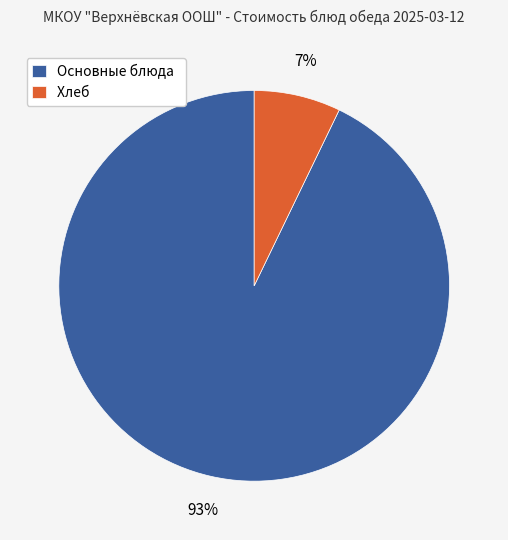

How many slices are in this pie chart?

2